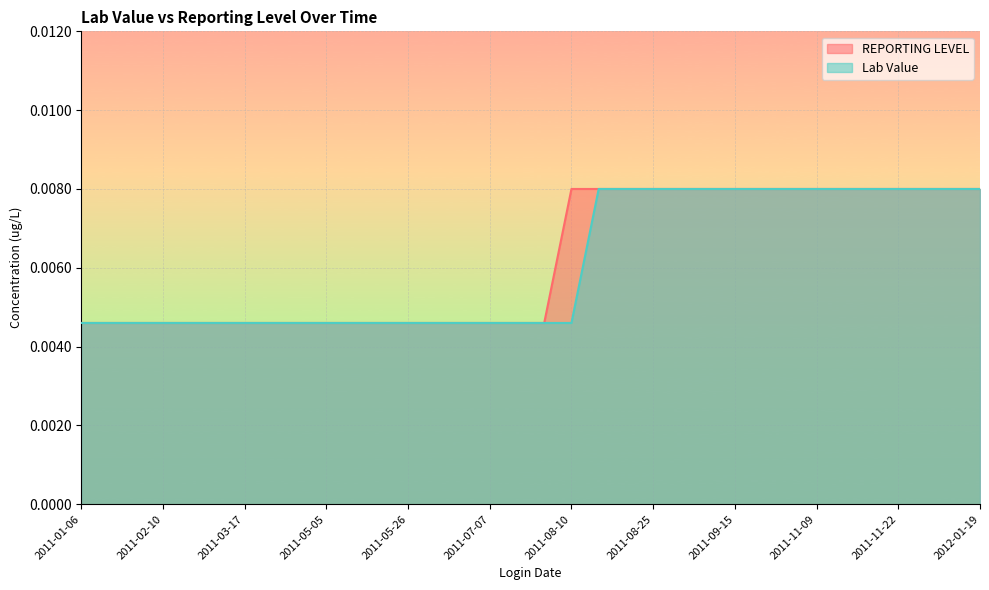

True or false: REPORTING LEVEL and Lab Value intersect in this chart.

False